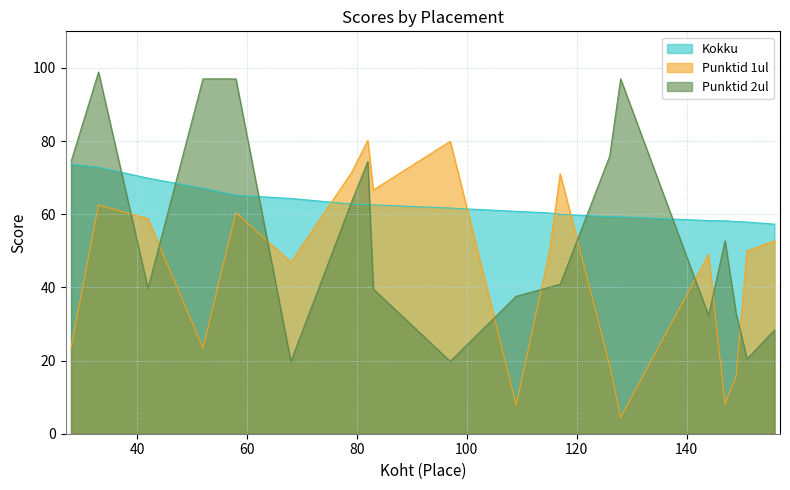

How many intersections are there between Punktid 1ul and Kokku?

4